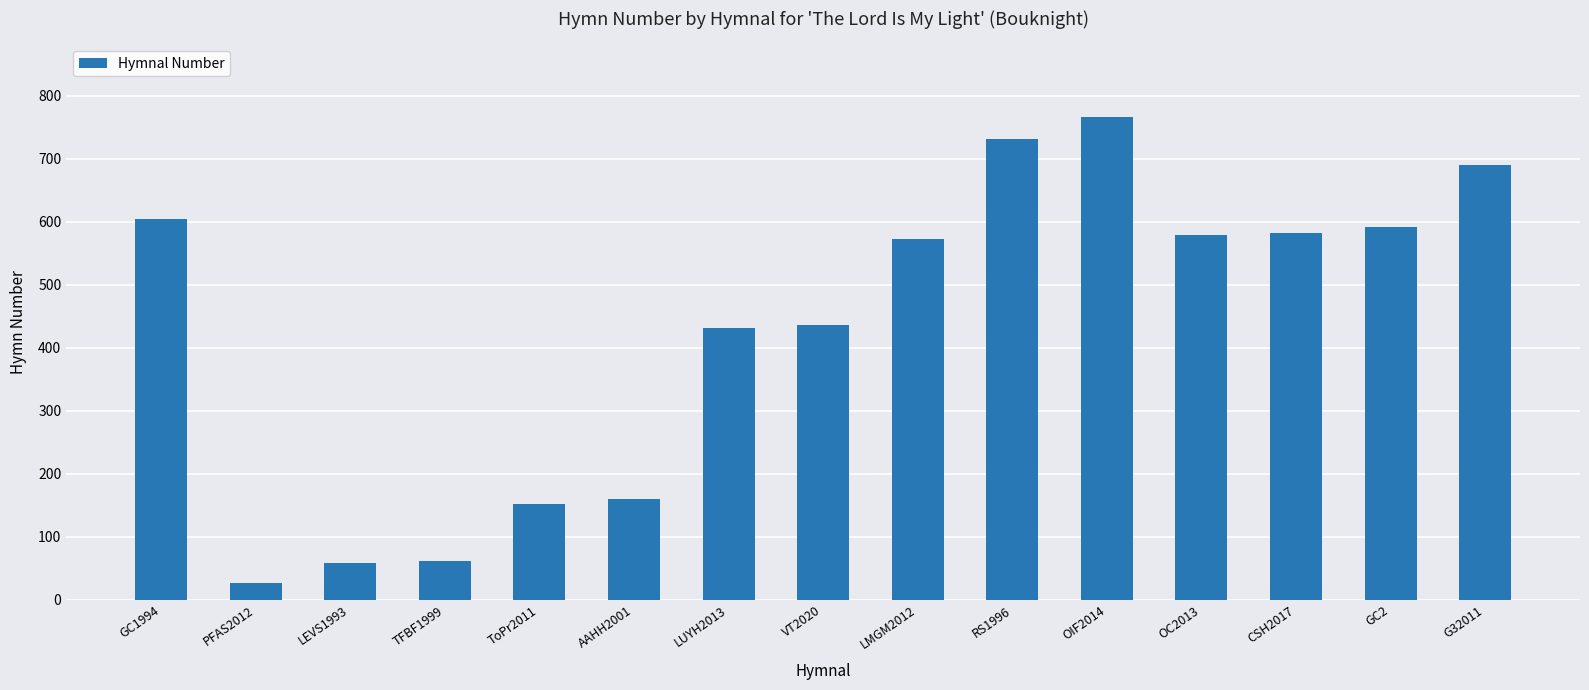

Are the bars horizontal?

No